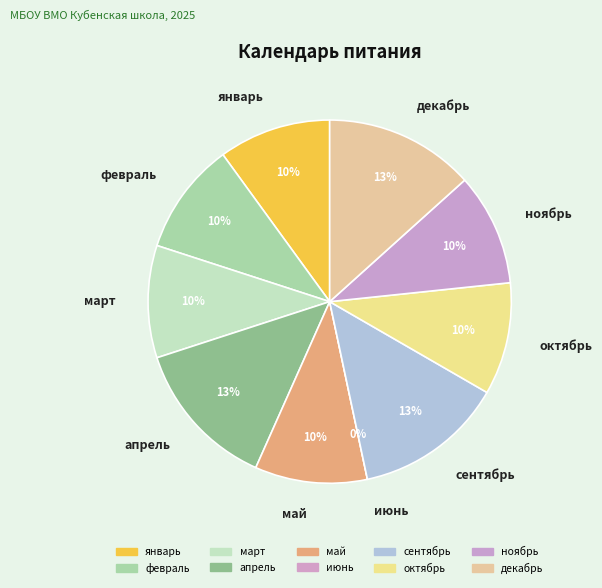

Count the number of slices in the pie.

10